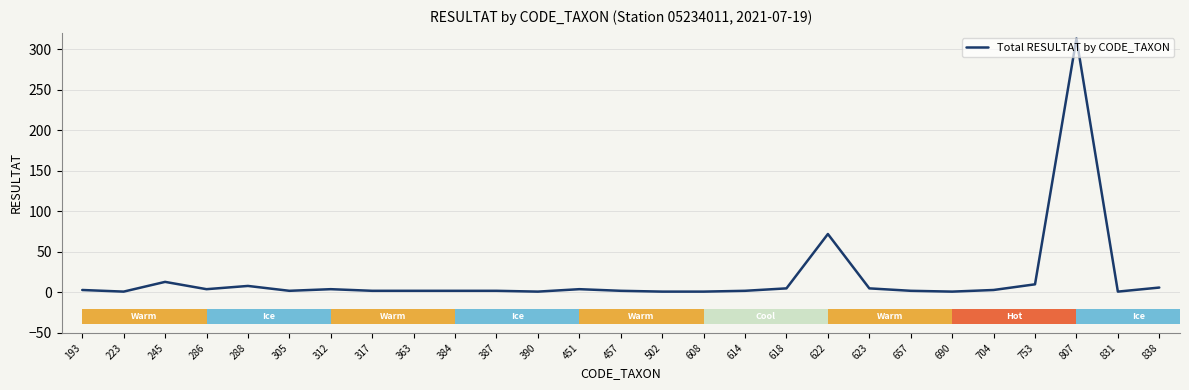

Which label corresponds to the largest value in the chart?

807